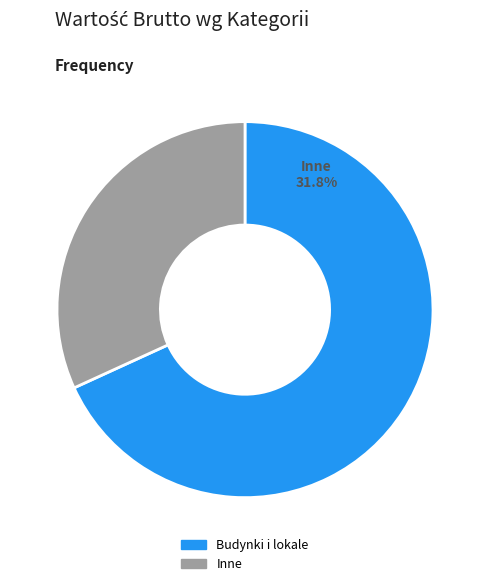

What is the largest slice in the pie chart?

Budynki i lokale